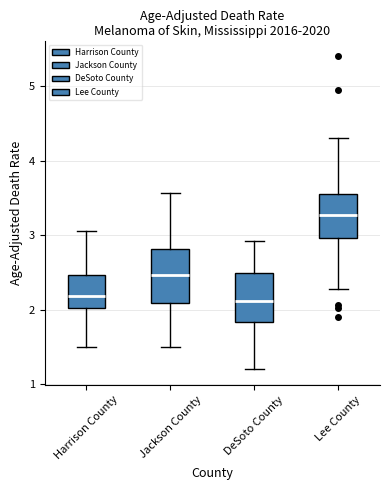

Which box's median line is the highest?

Lee County